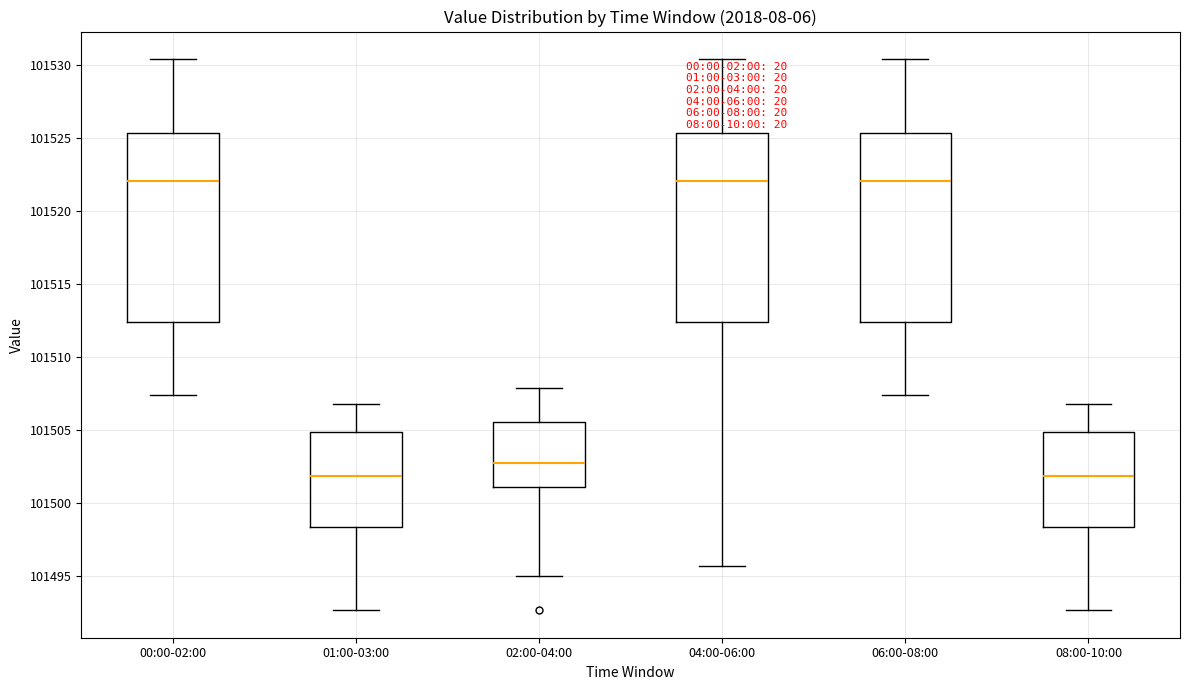

Where is the upper edge of the box for 04:00-06:00 on the y-axis? The values are not printed on the chart, so give them approximately, as read against the axis.

101525.5